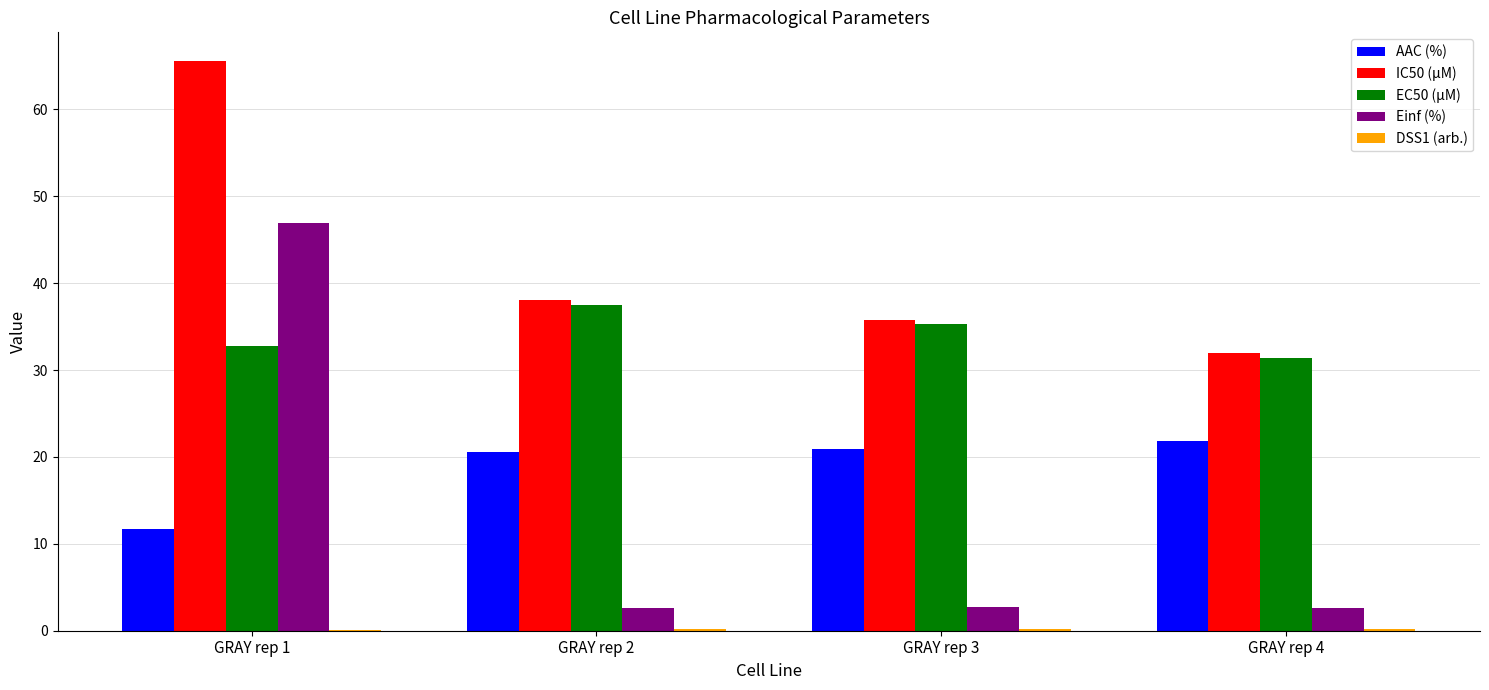

The value of AAC (%) at GRAY rep 3 is 21.0. True or false?

True